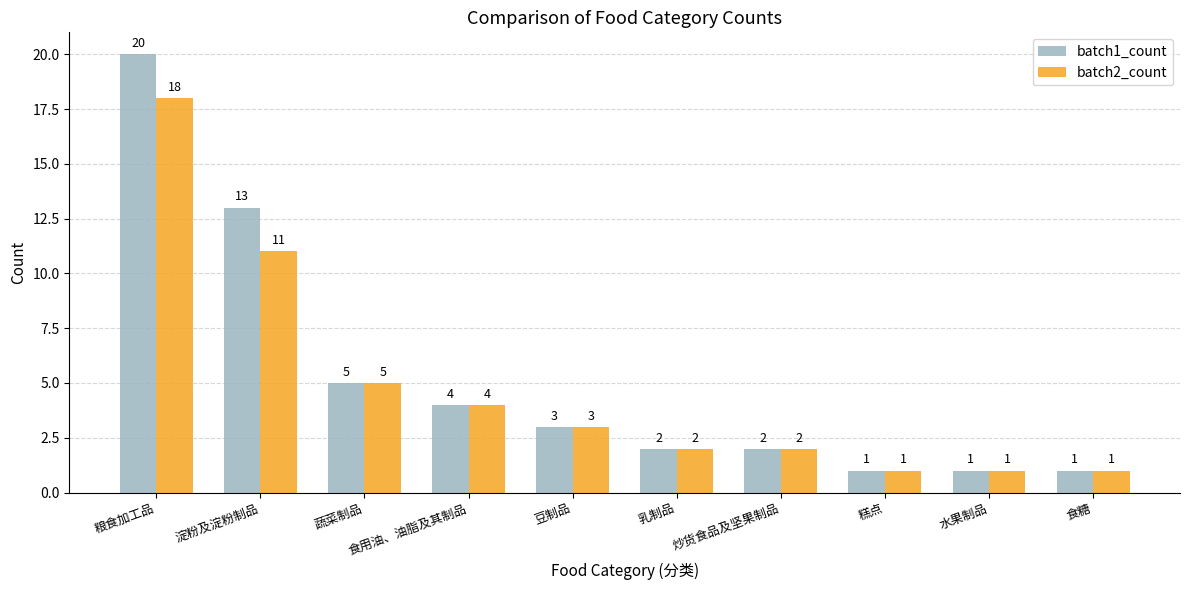

At which category is the sum across all series the highest?

粮食加工品